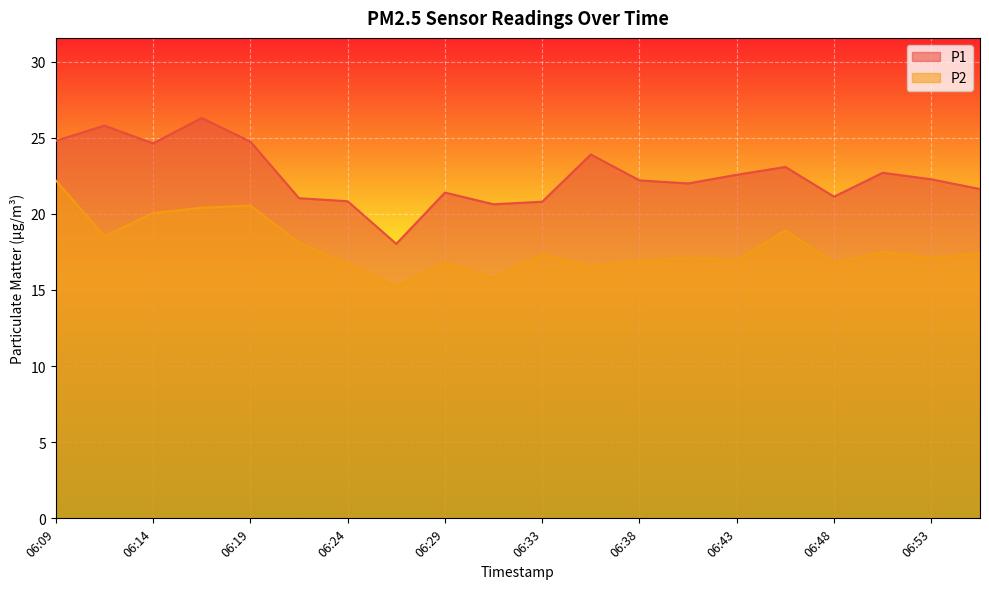

Does the chart display data point markers on the line(s)?

No